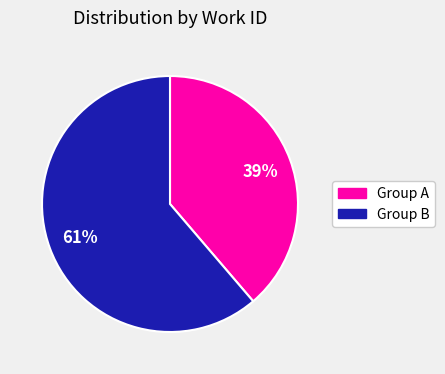

Does any single category account for the majority?

Yes